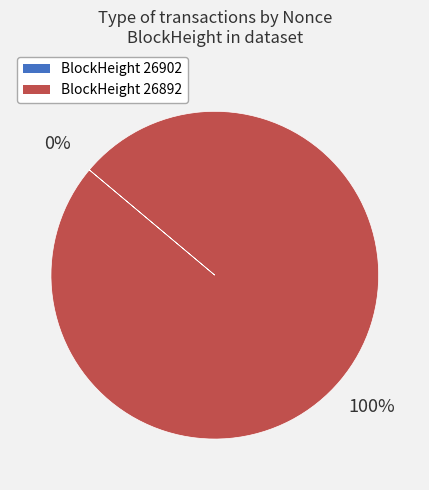

Is it true that BlockHeight 26892 is 100% of the pie?

True